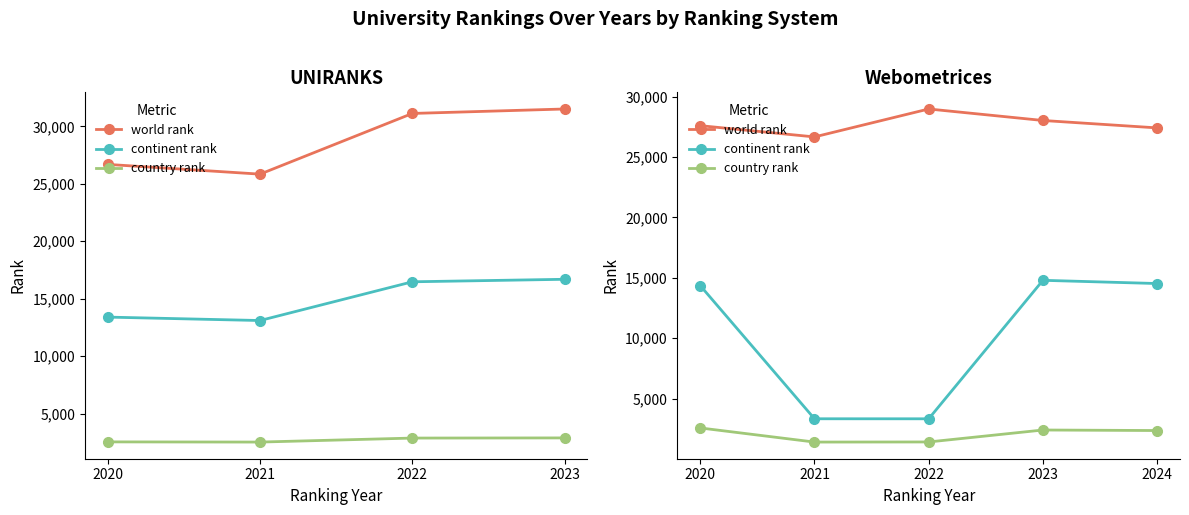

What is the total value across all series at 2024?

44296